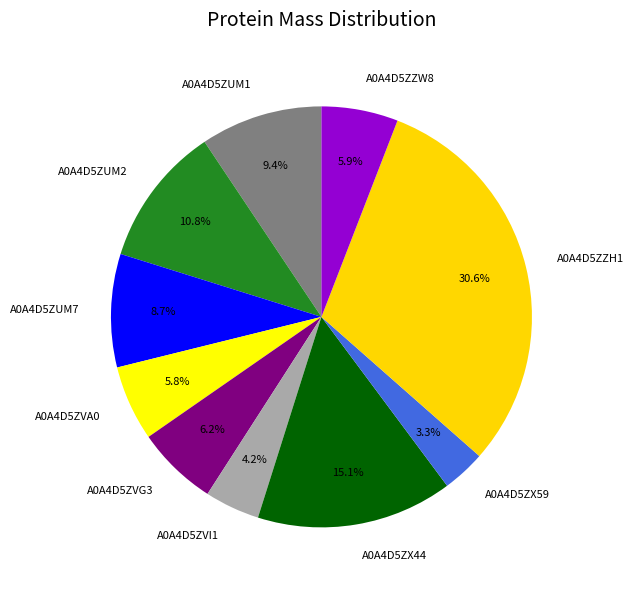

How much of the chart is everything except A0A4D5ZUM2?

89.2%